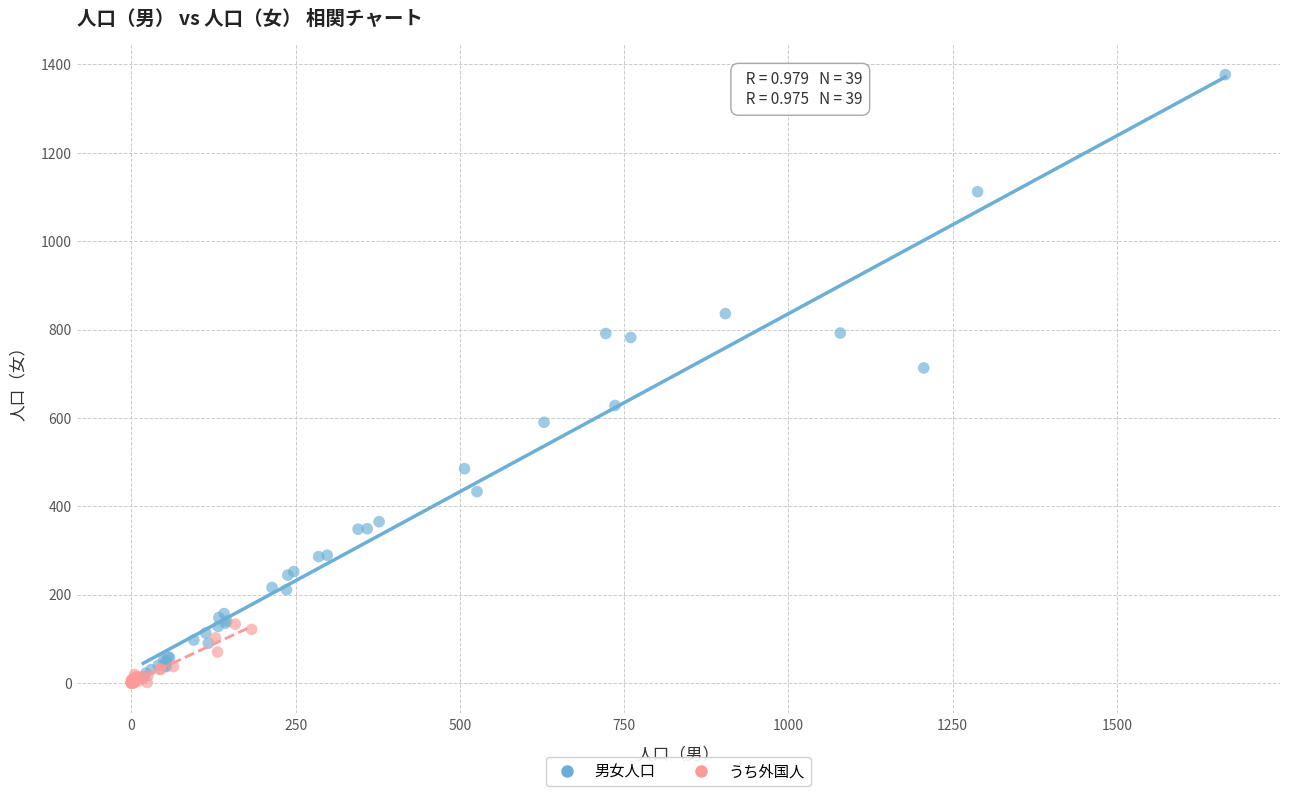

Which series reaches the maximum Y coordinate?

男女人口